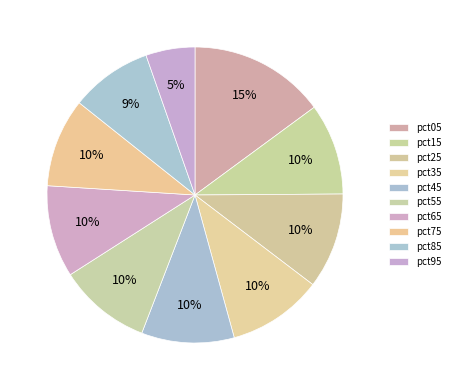

What percentage do pct65 and pct55 together represent?

20.1%